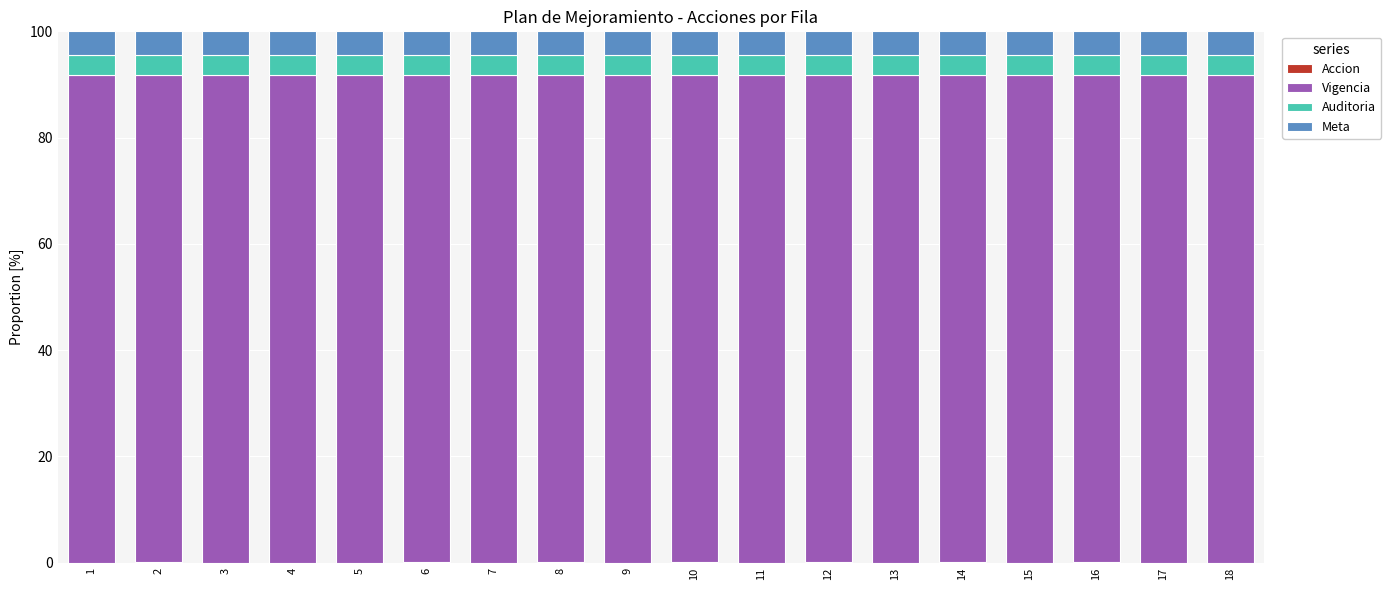

Are the bars horizontal?

No